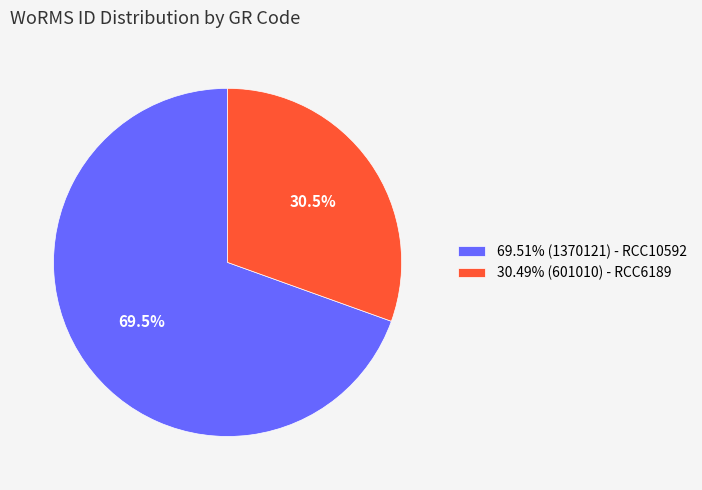

Is there a majority slice in this chart?

Yes